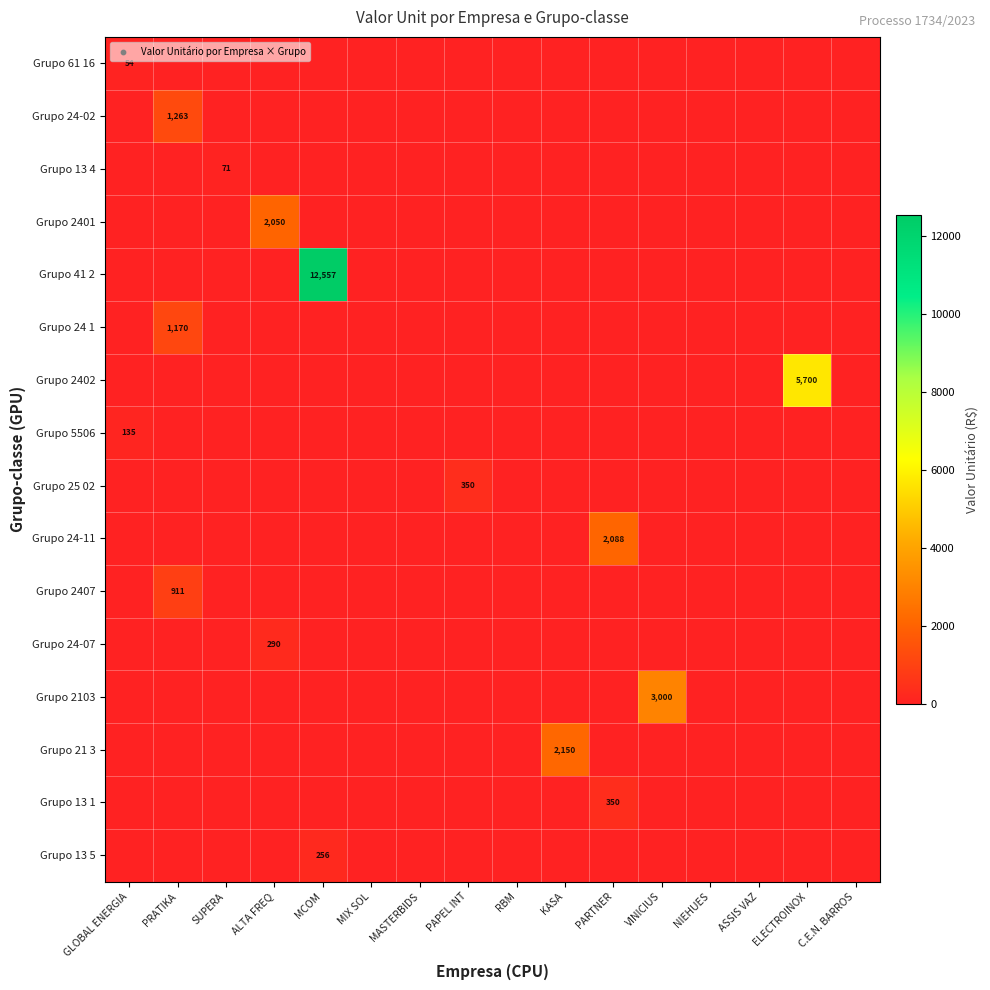

Is it true that Grupo 24-11 equals 2088 at PARTNER?

True